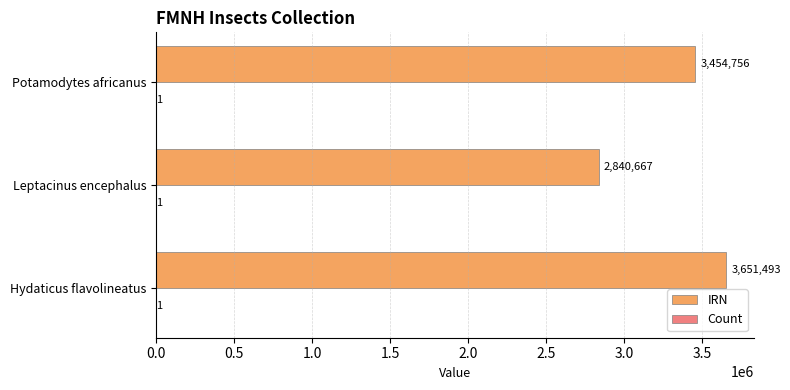

What is the maximum value shown in the chart?

3651493